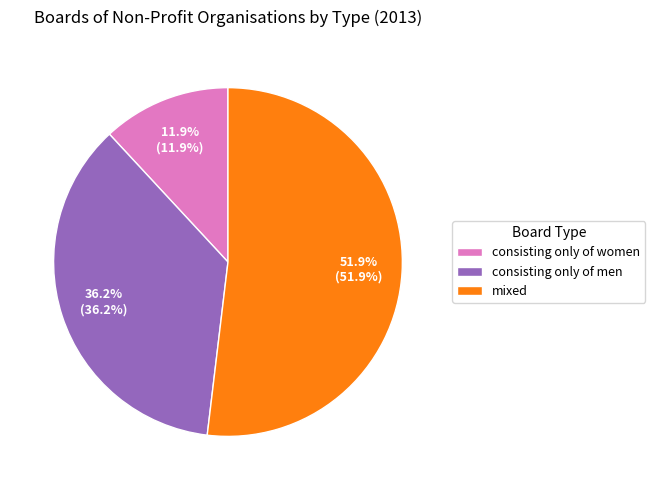

True or false: consisting only of women accounts for 12% of the total.

True